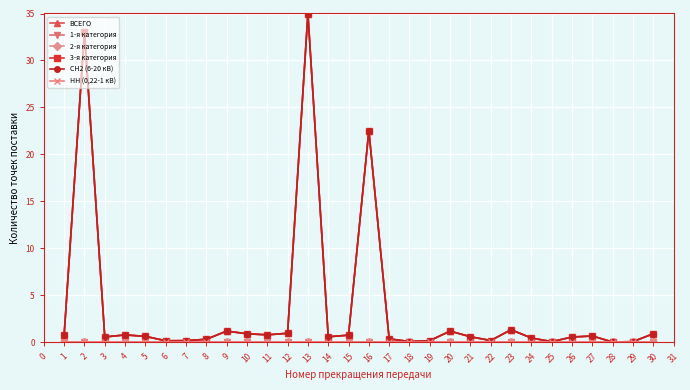

Is the value of 3-я категория at 3 greater than the value of НН (0,22-1 кВ) at 3?

Yes